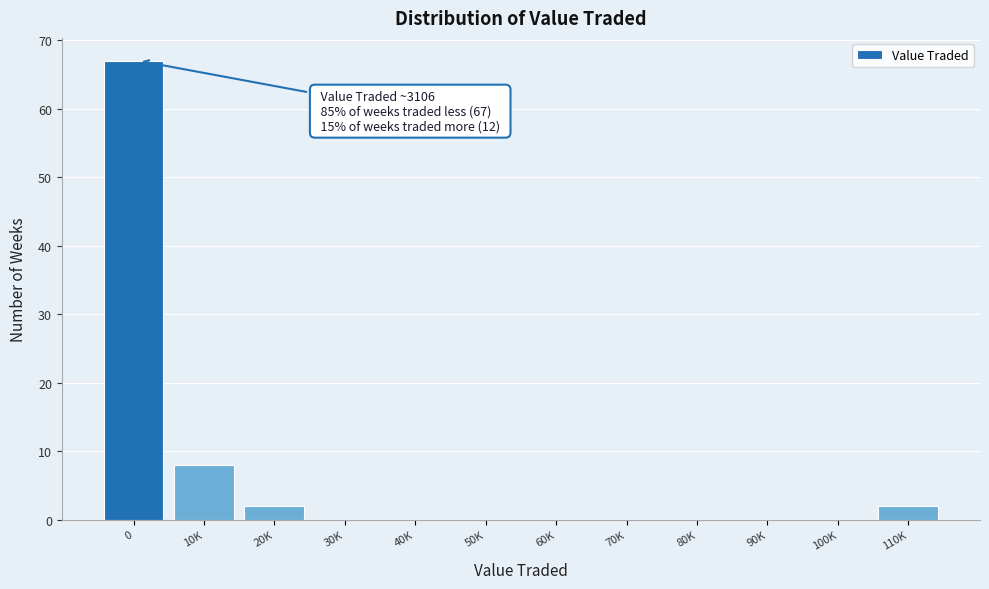

Reading left to right, list all the values displayed in this chart.

0=67	10K=8	20K=2	30K=0	40K=0	50K=0	60K=0	70K=0	80K=0	90K=0	100K=0	110K=2